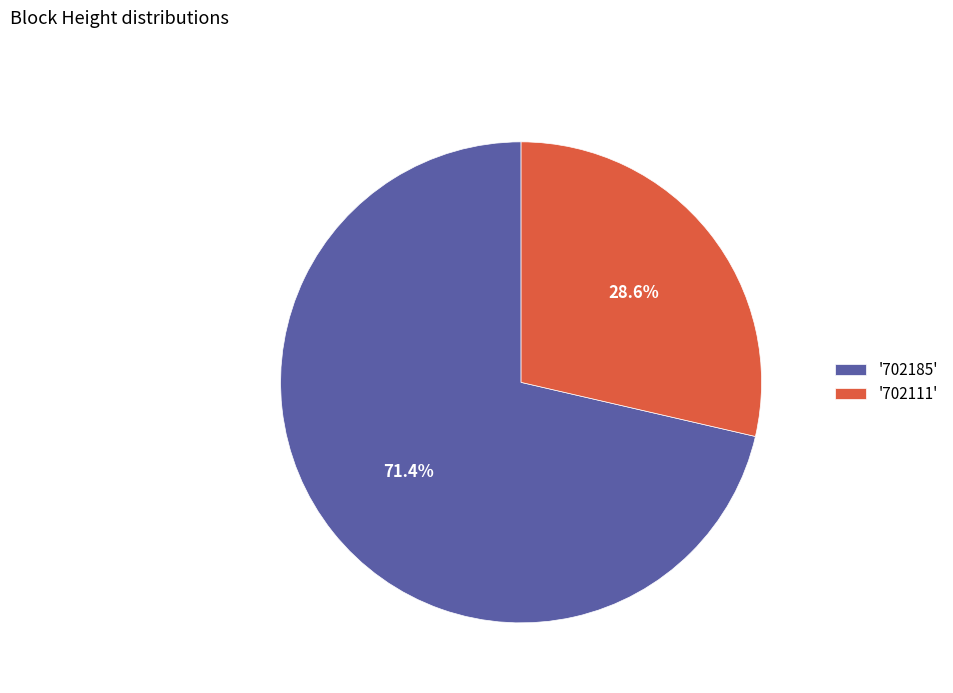

Which category has the biggest portion of the pie?

'702185'